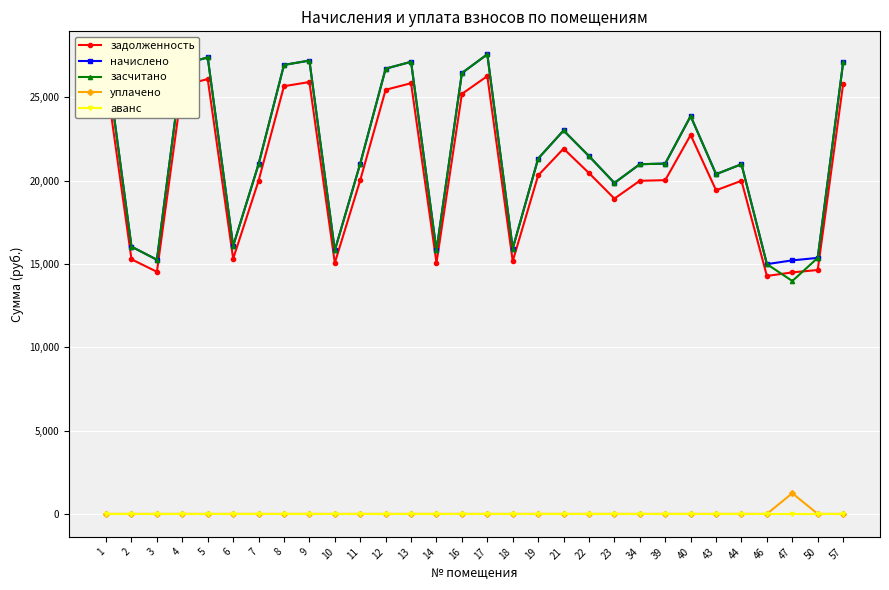

True or false: задолженность has a value of 12270.5 at 43.

False